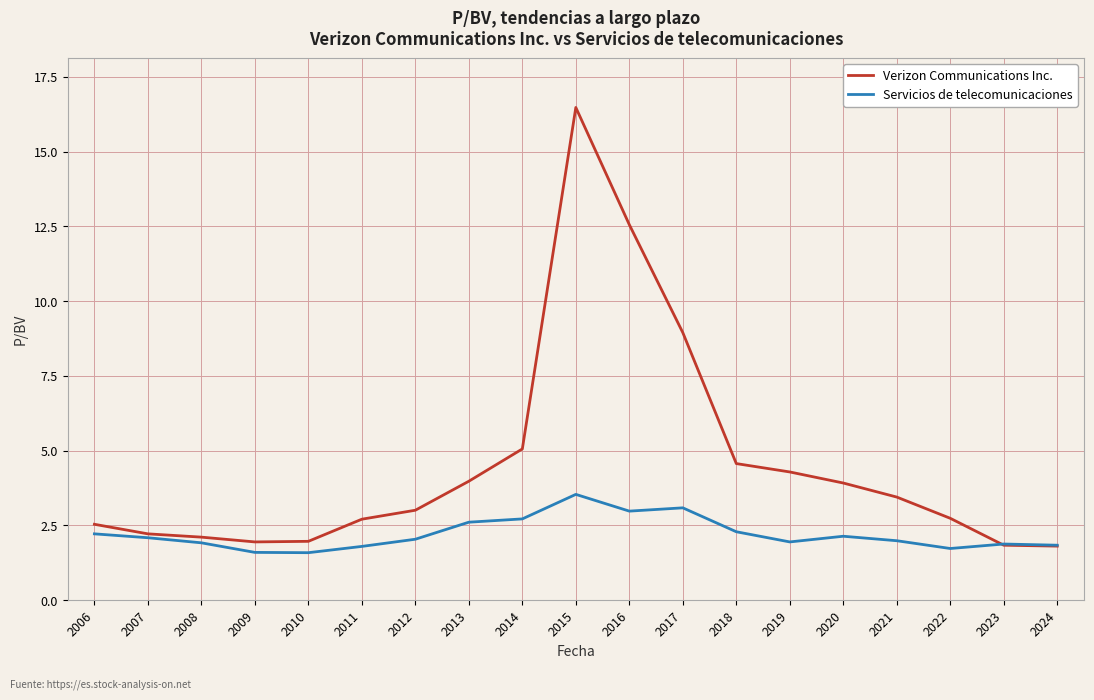

What is the smallest value displayed?

1.6